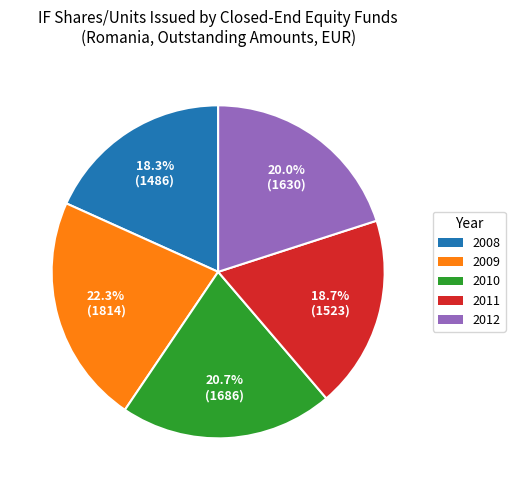

True or false: 2009 accounts for 22% of the total.

True